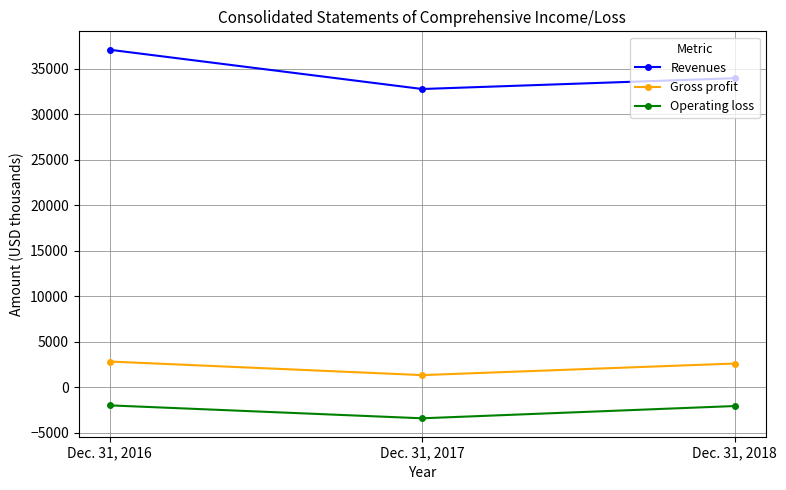

At which category is the sum across all series the highest?

Dec. 31, 2016